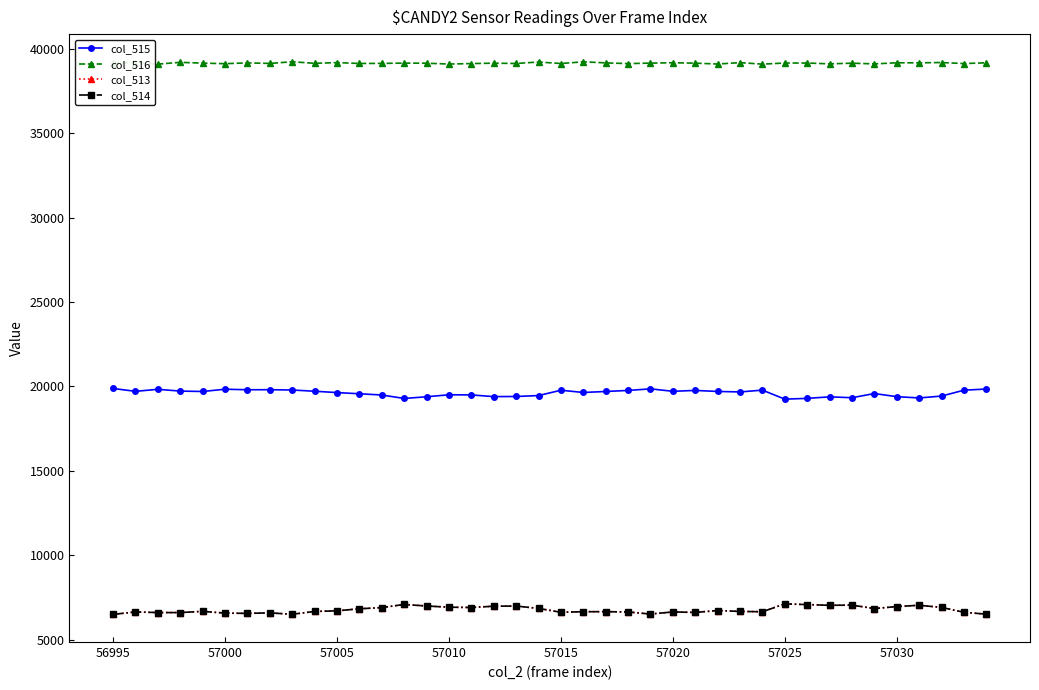

What is the minimum value for col_514?

6491